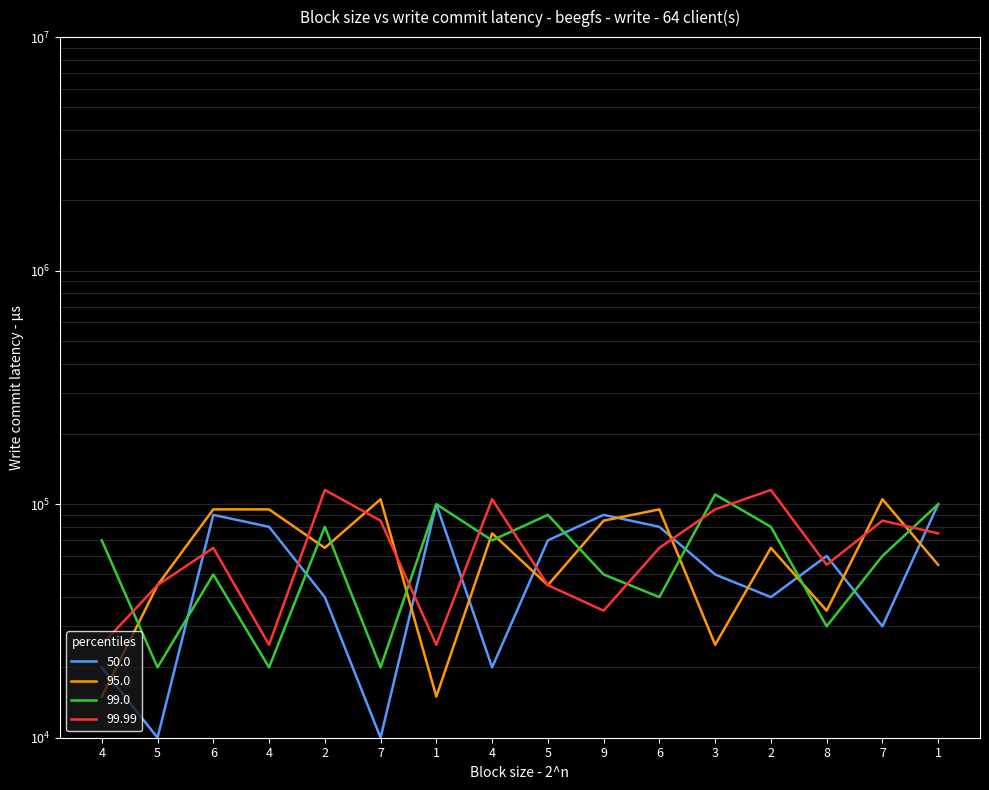

What is the value of the col_6 point at the 7th from the left?

100000